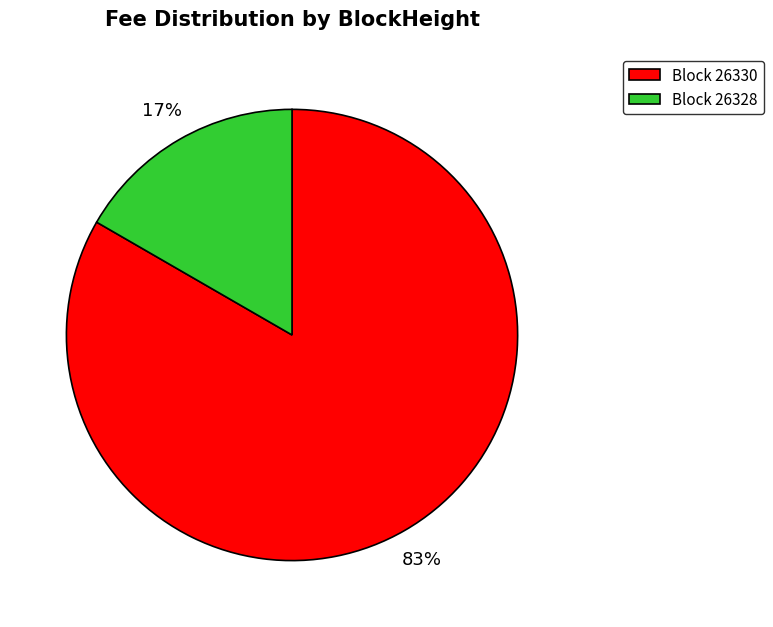

Count the number of slices in the pie.

2